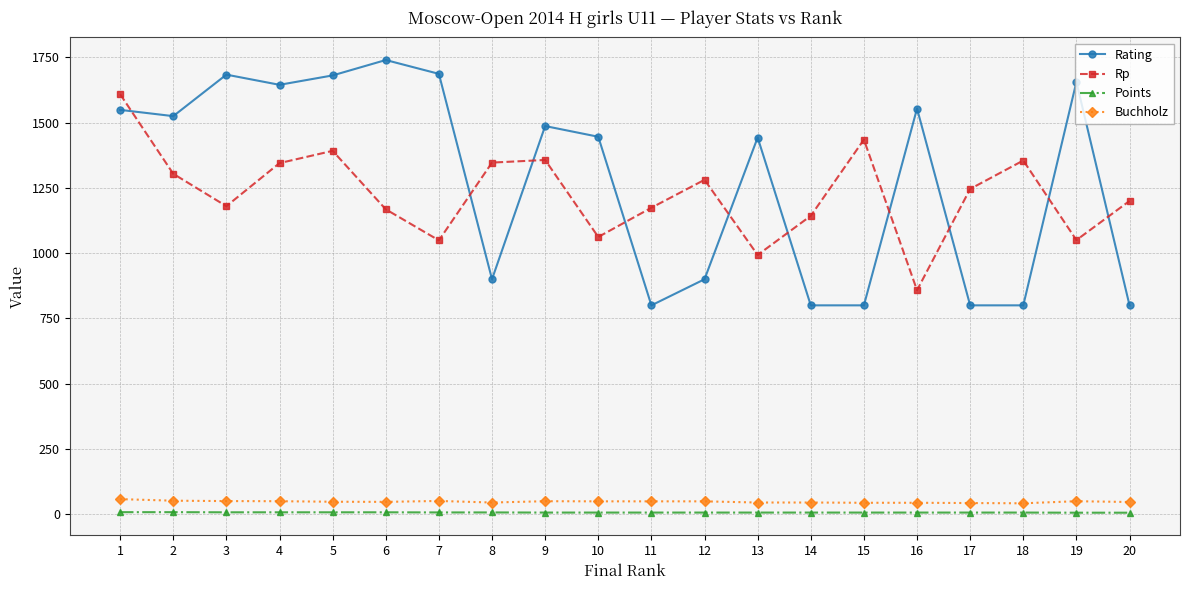

What is the difference between the maximum and minimum values in the Rp series?

751.0